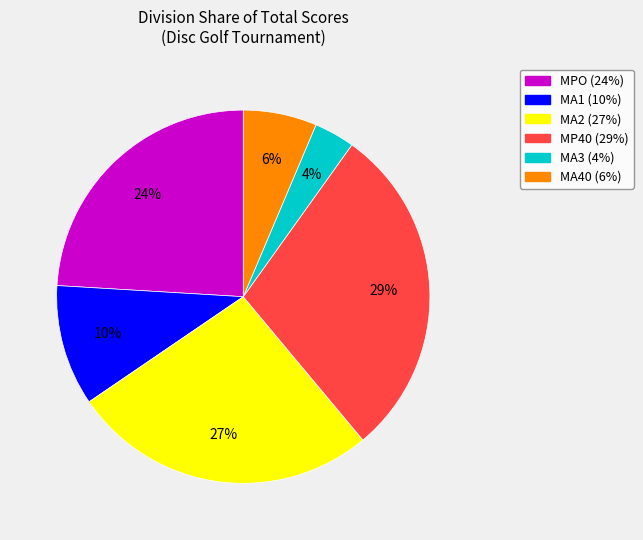

Is there a majority slice in this chart?

No